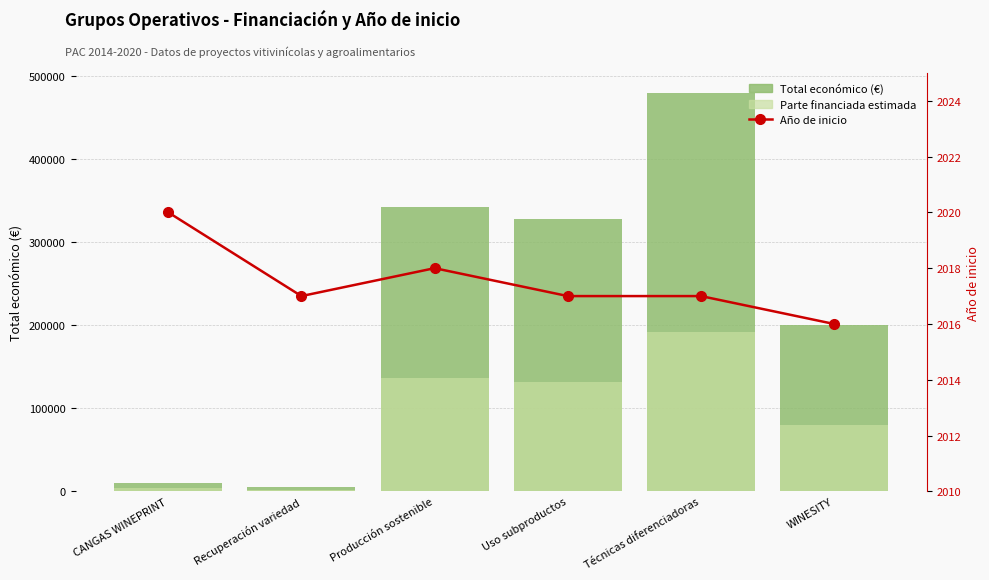

Which category has the highest value across all series?

Técnicas diferenciadoras